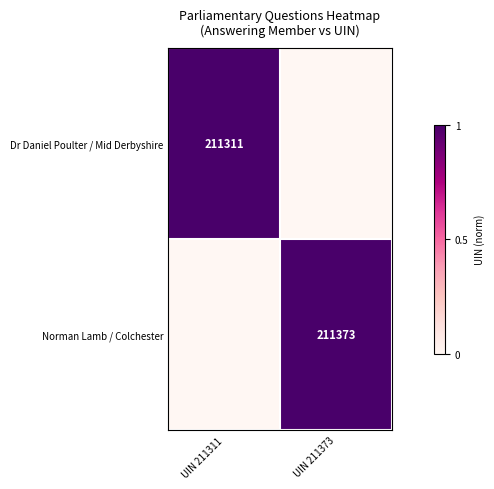

Is it true that Norman Lamb / Colchester equals 211373 at UIN 211373?

True